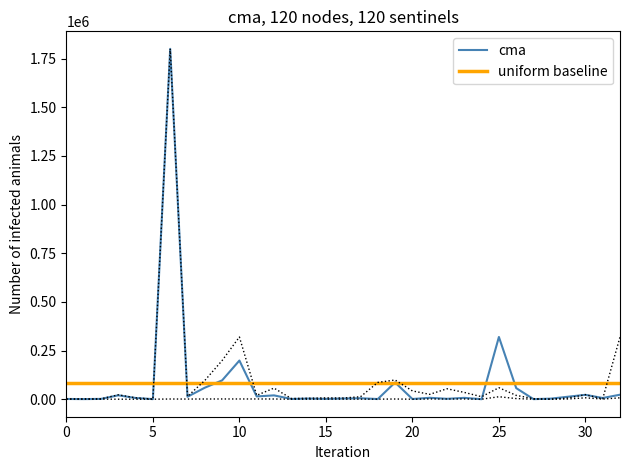

Is the value of uniform baseline at 20 greater than the value of cma at 30?

Yes